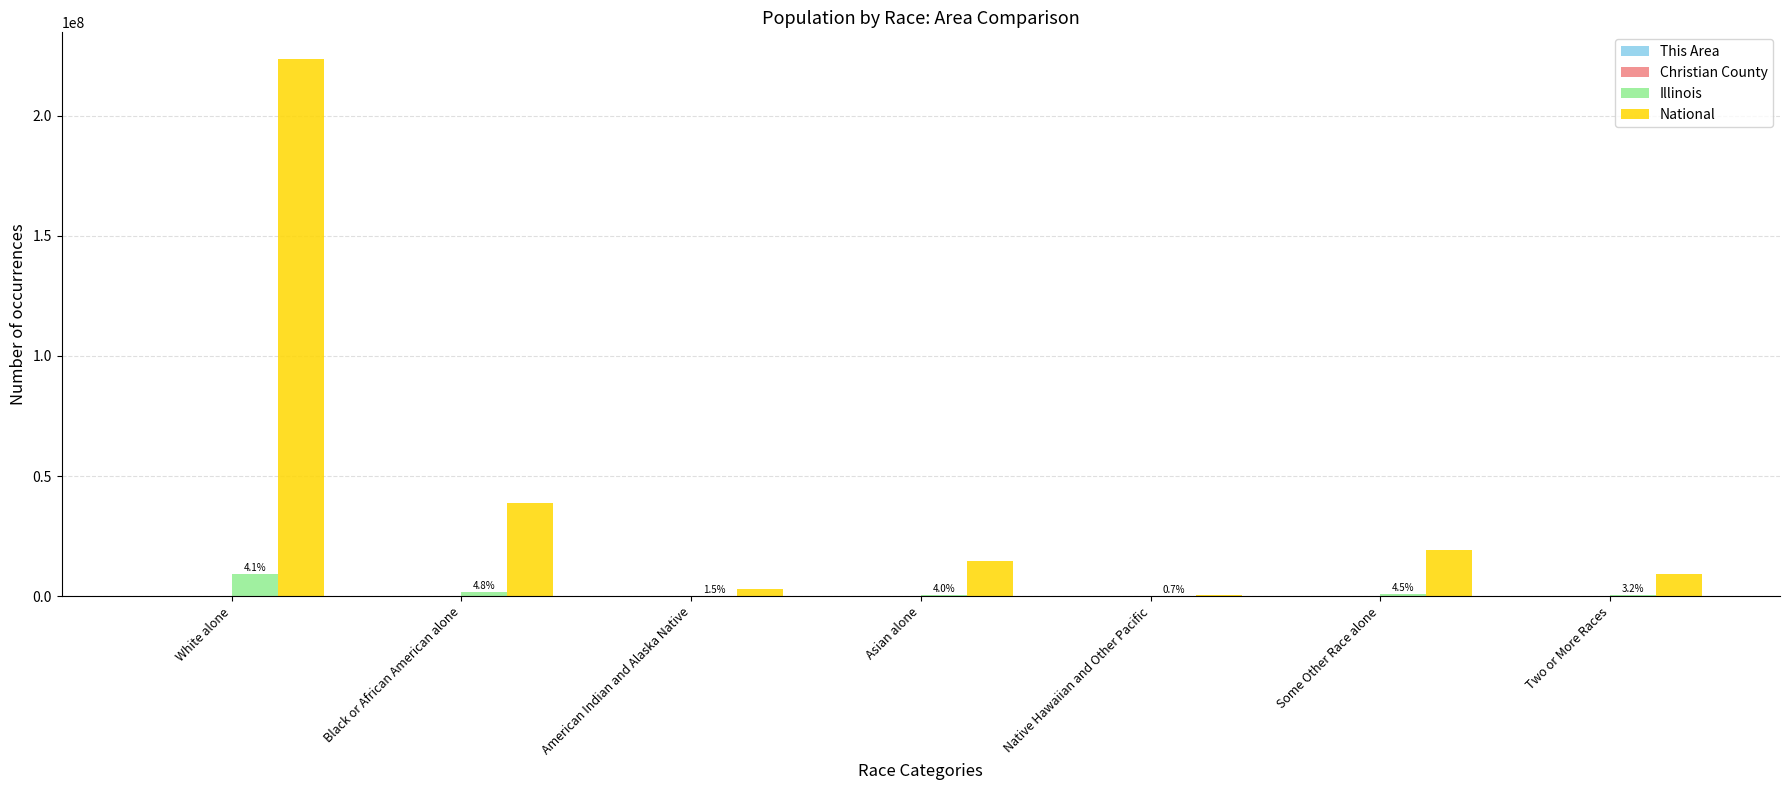

Which label corresponds to the largest value in the chart?

White alone